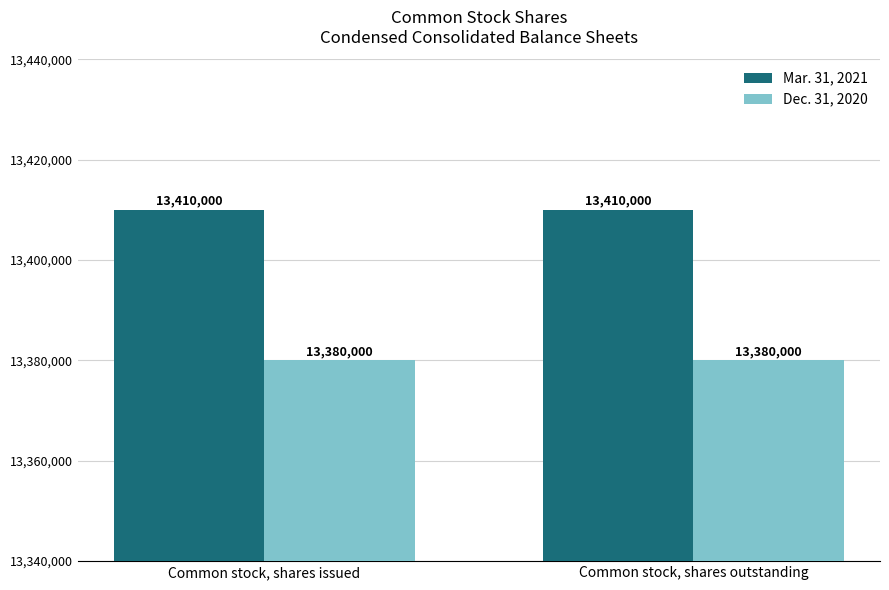

What is the total value across all series at Common stock, shares outstanding?

26790000